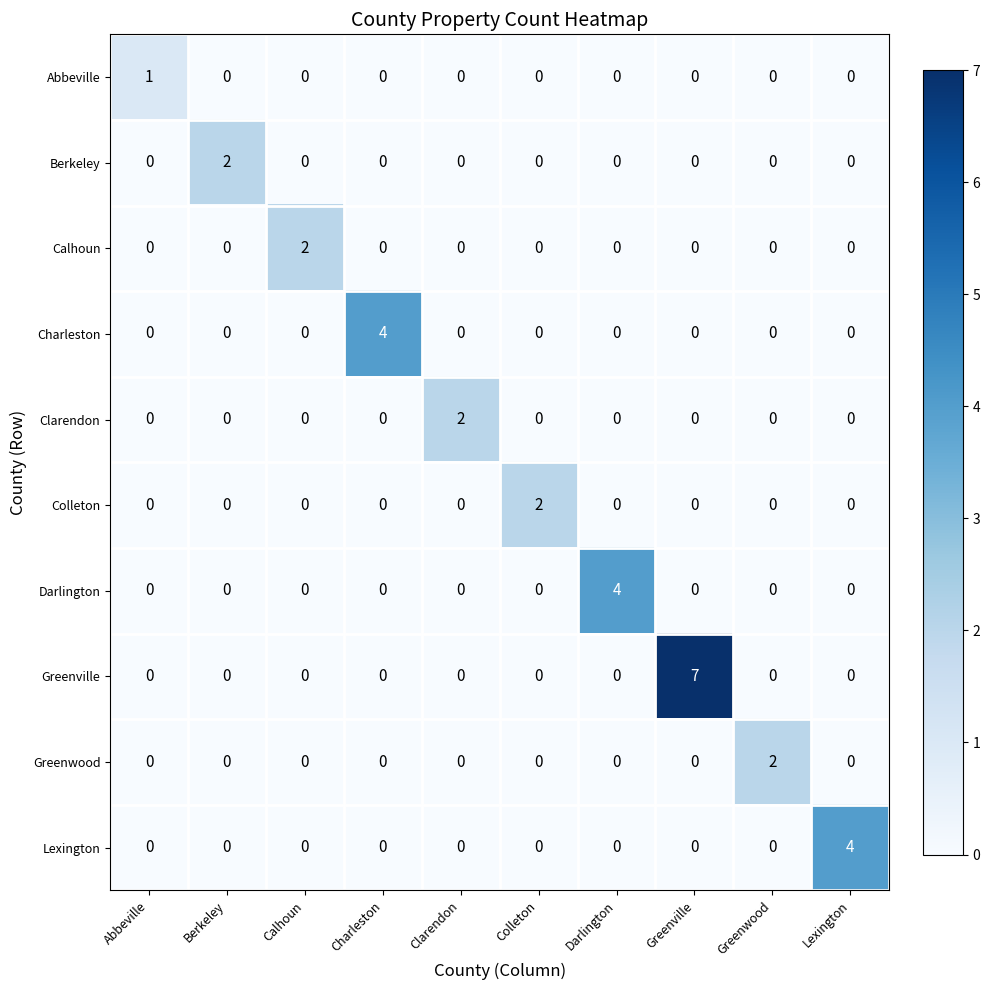

True or false: Colleton has a value of -1 at Lexington.

False